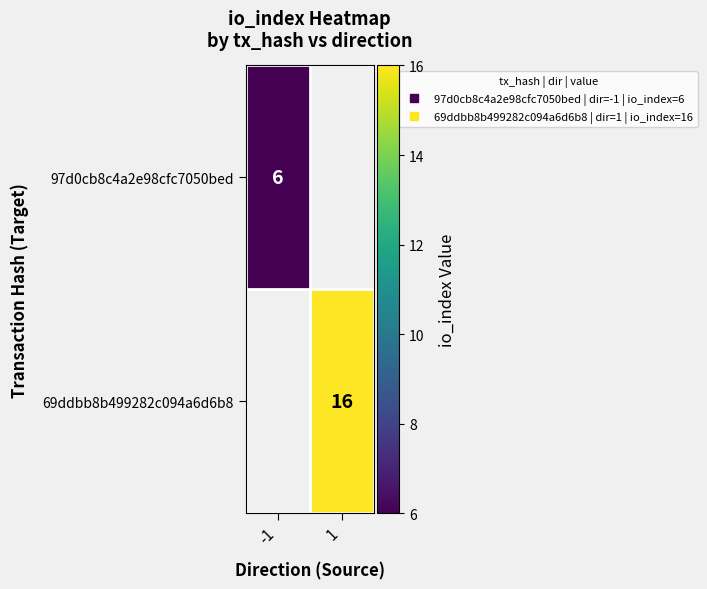

What is the smallest value displayed?

6.0